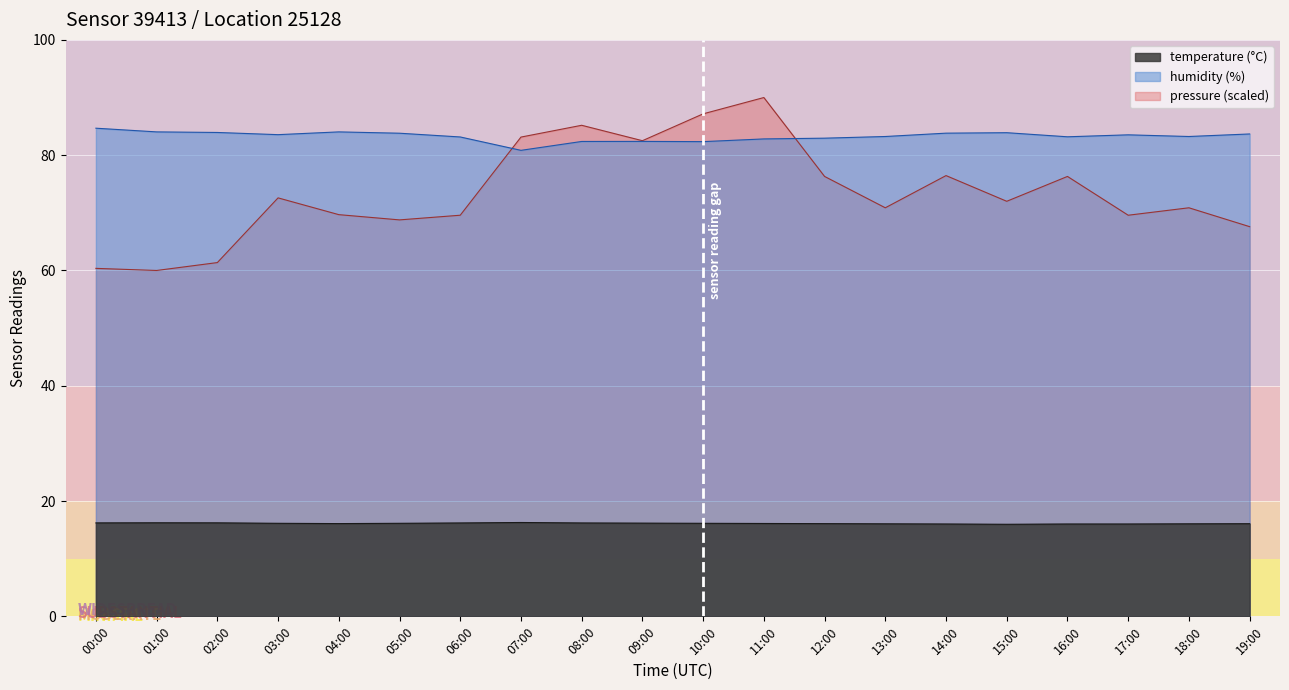

The humidity series shows 127.2 at 08:00. True or false?

False